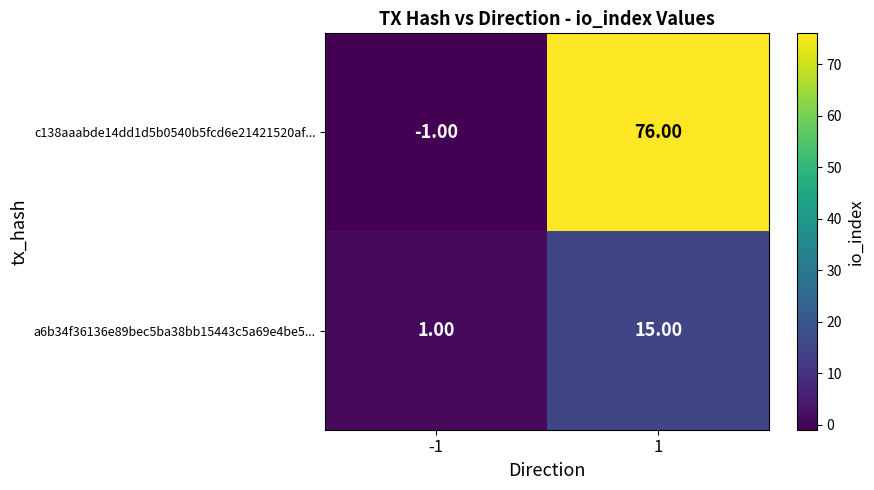

At -1, list the series in order from largest to smallest.

a6b34f36136e89bec5ba38bb15443c5a69e4be5..., c138aaabde14dd1d5b0540b5fcd6e21421520af...